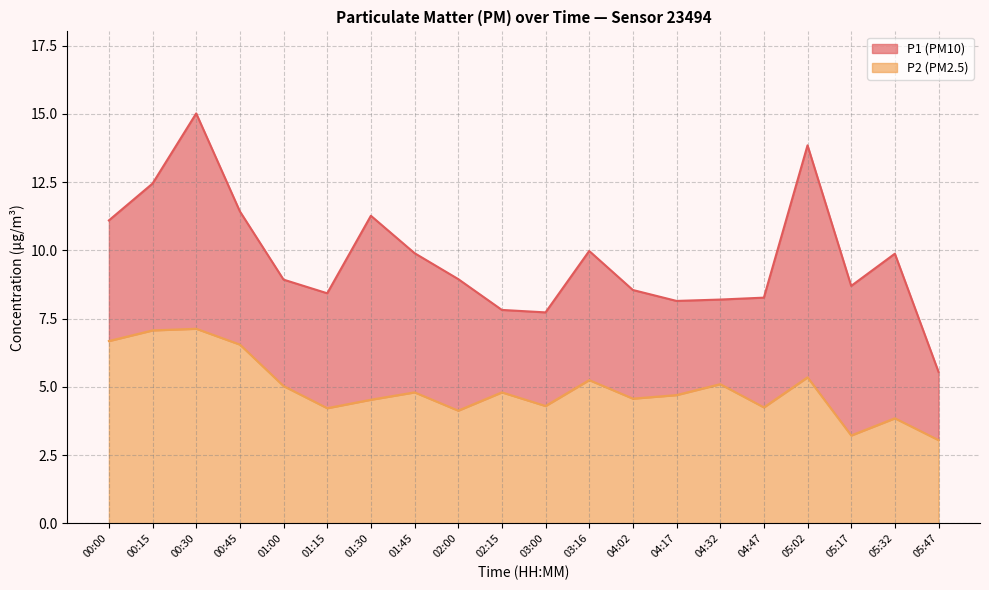

Rank the series at 03:16 from highest to lowest value.

P1, P2